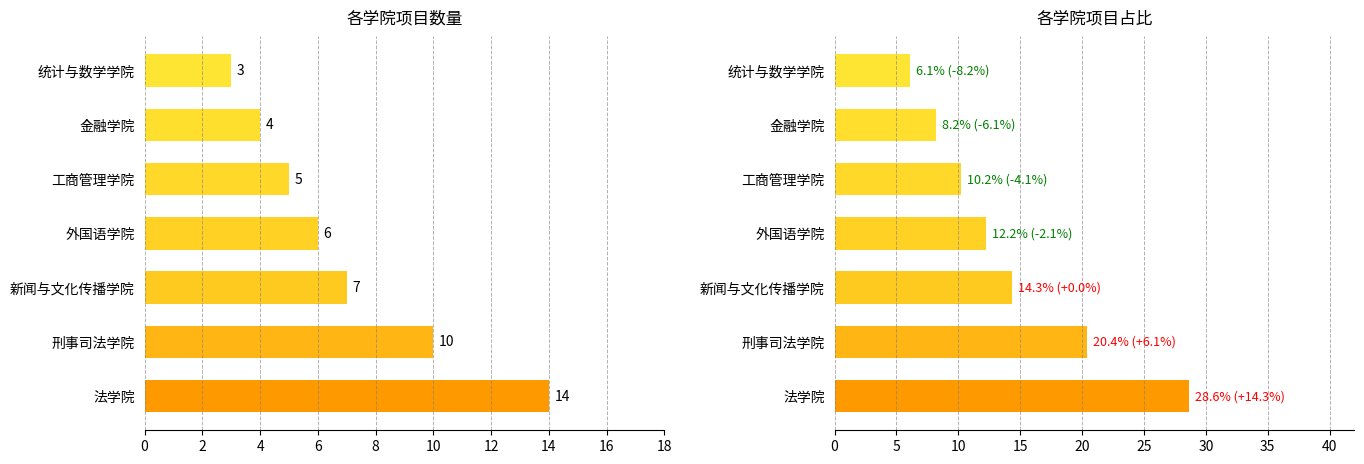

Reading right to left, list all the values displayed in this chart.

项目数量: 3.0	4.0	5.0	6.0	7.0	10.0	14.0
项目占比(%): 6.1	8.2	10.2	12.2	14.3	20.4	28.6